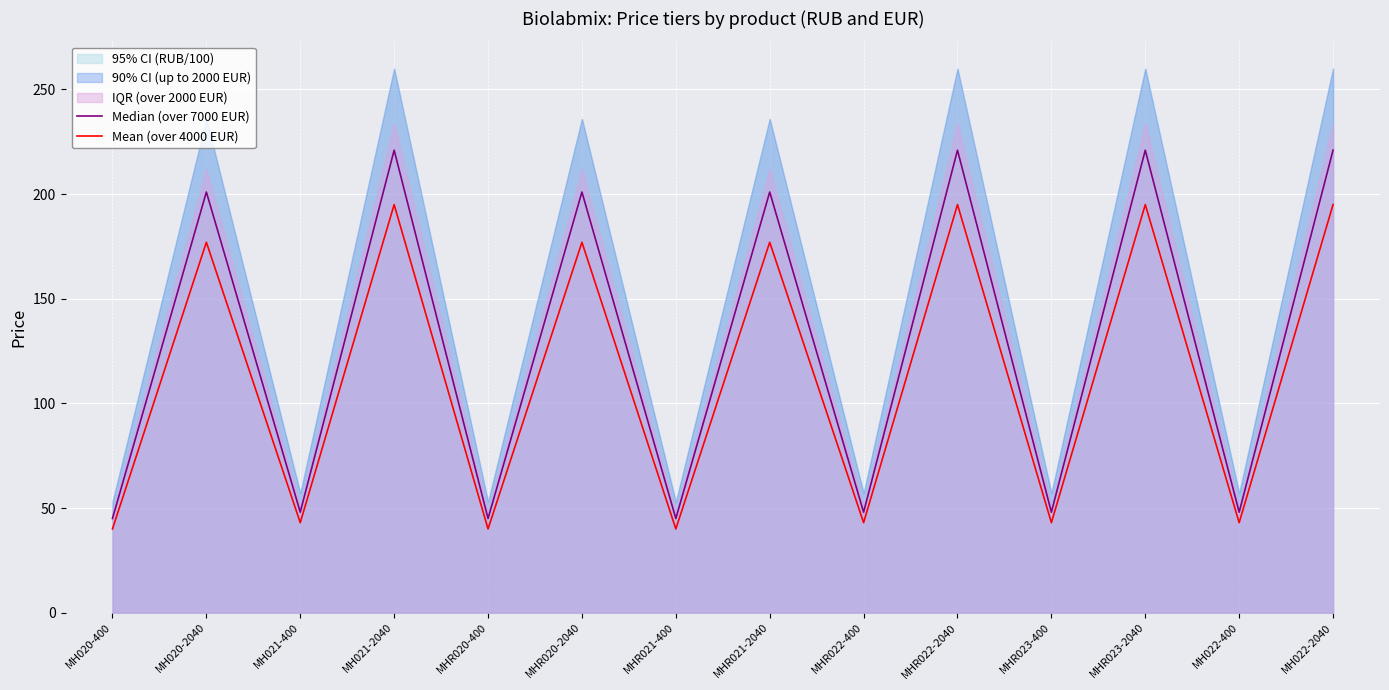

At how many categories does at least one series exceed 184?

7